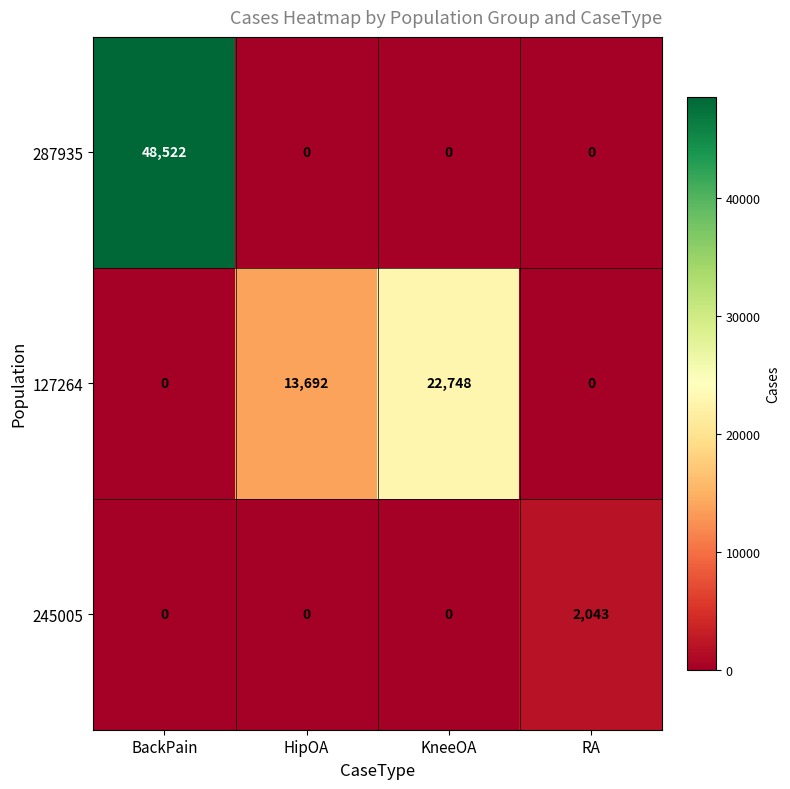

What is the difference between the maximum and minimum values in the 287935 series?

48522